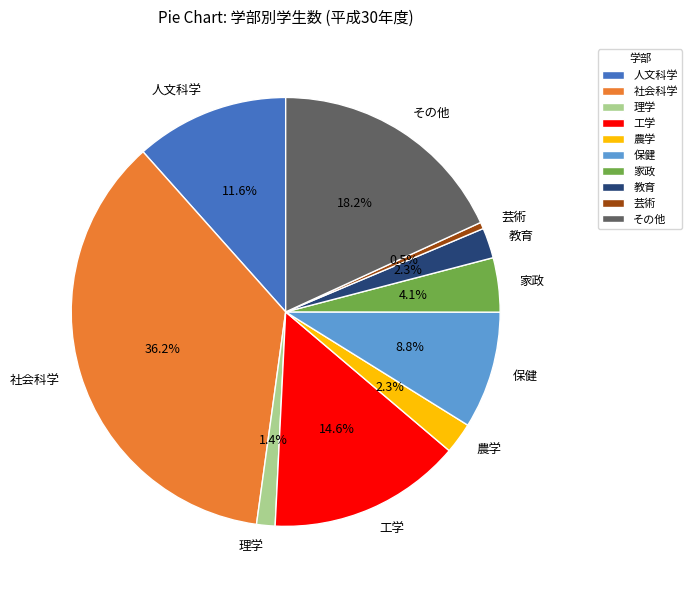

What portion of the pie excludes 教育?

97.7%